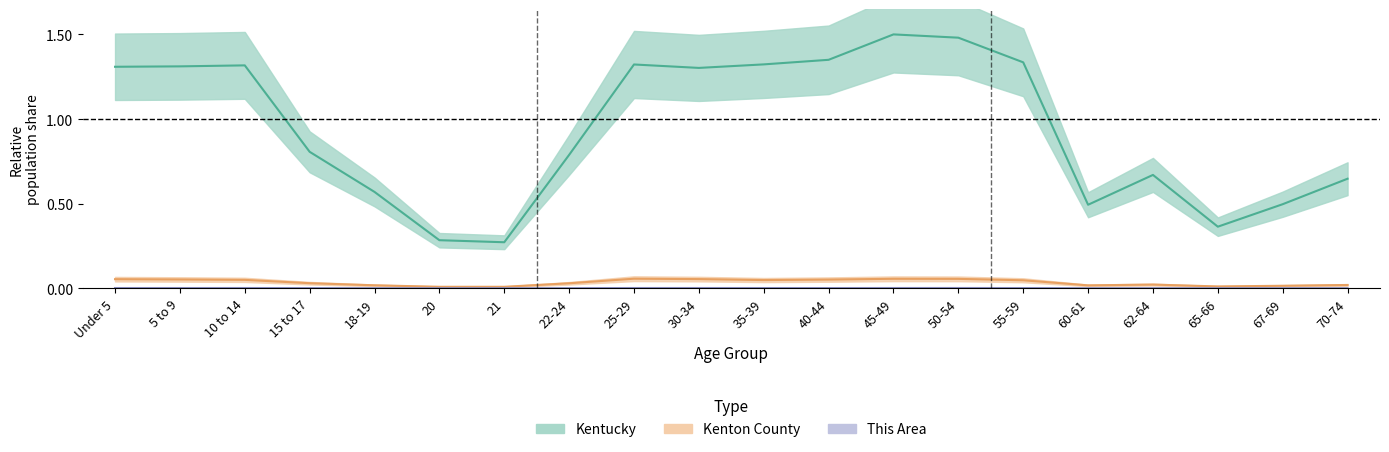

Which series has the largest total across all categories?

Kentucky